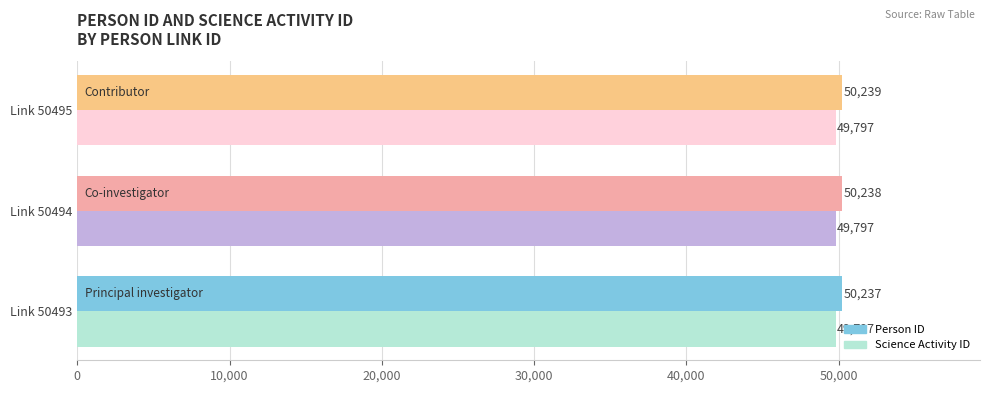

At which label is Person ID closest to 50238?

Link 50494